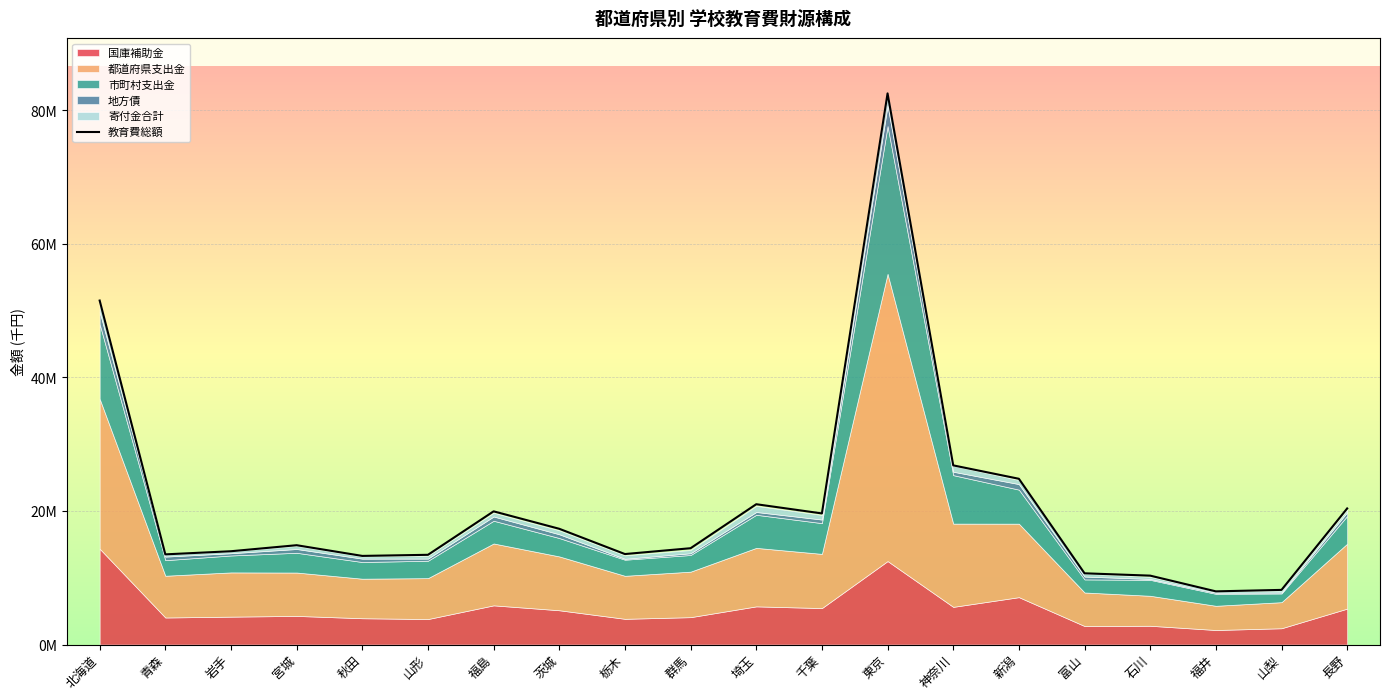

What is the sum of the values at 東京 and 福島?

102500725